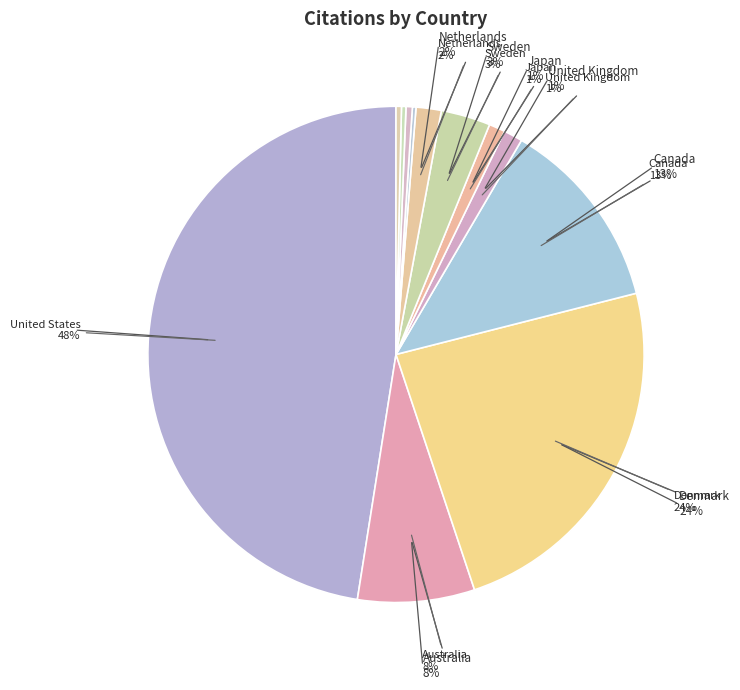

What is the smallest slice in the pie chart?

Czech Republic